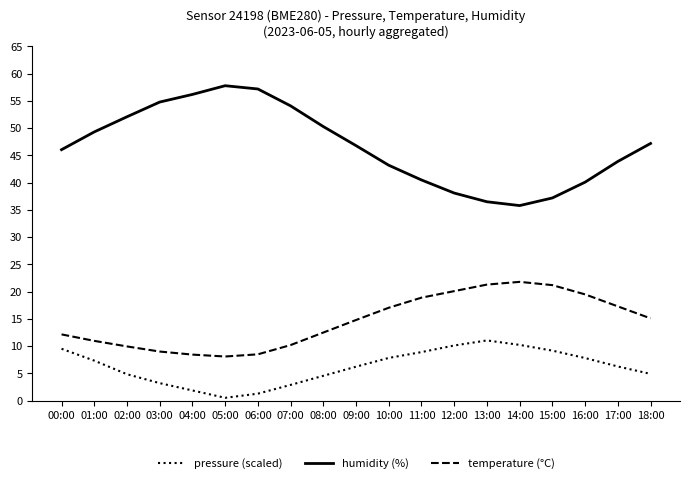

At 12:00, list the series in order from smallest to largest.

pressure (scaled), temperature (°C), humidity (%)